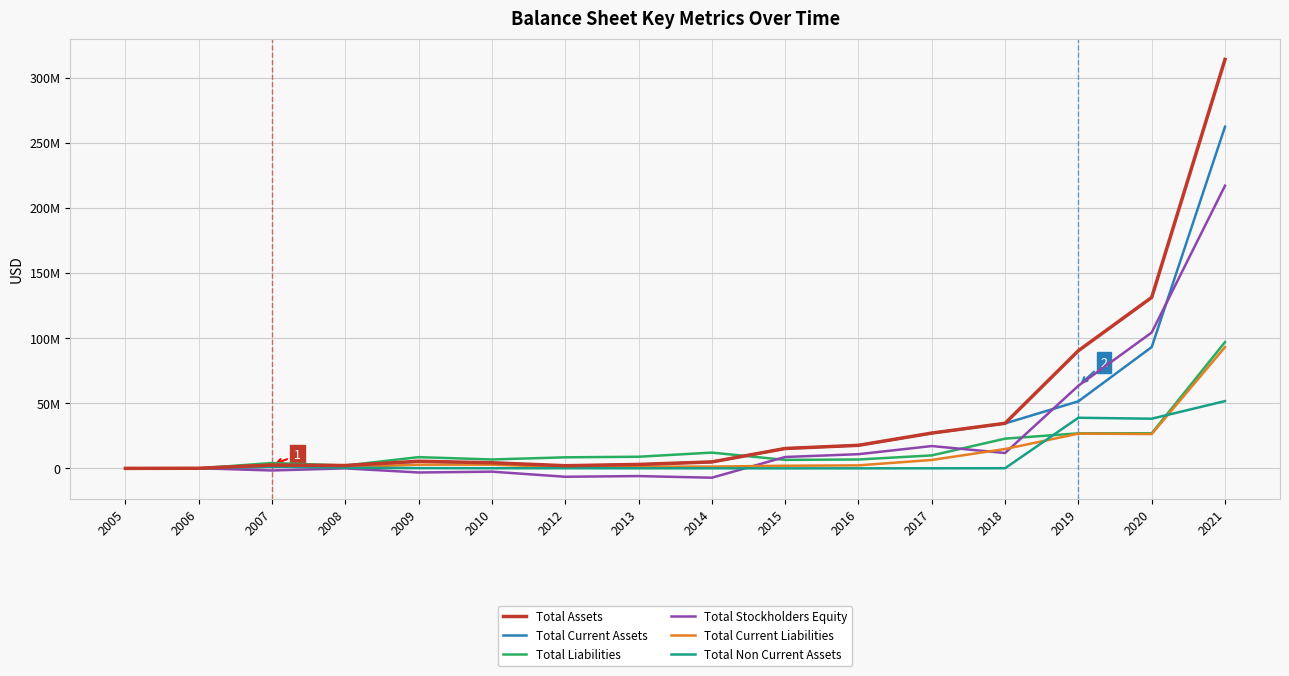

At how many categories does at least one series exceed 125801068?

2